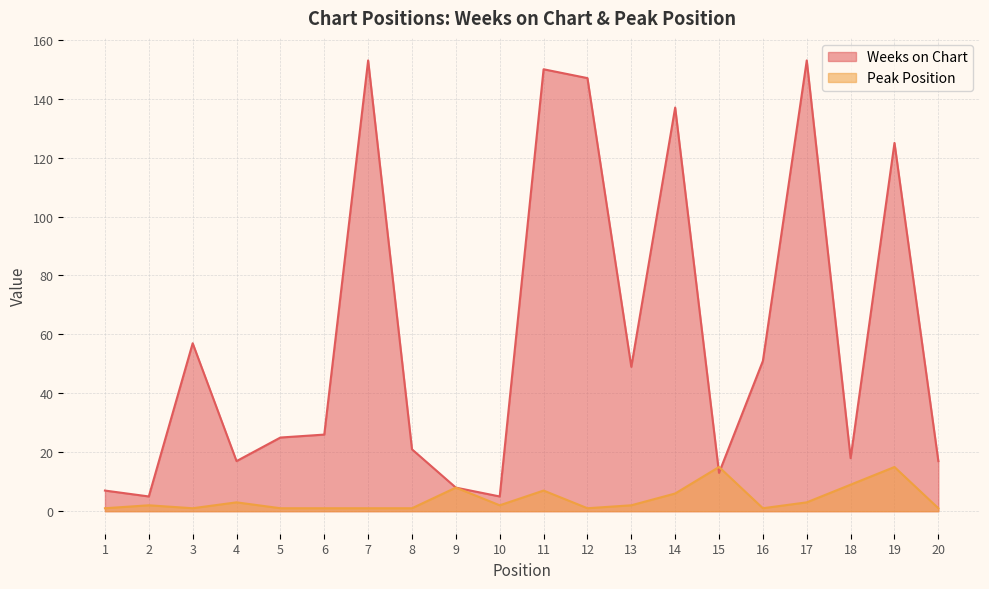

Rank the series by their maximum value, from highest to lowest.

Weeks on Chart, Peak Position